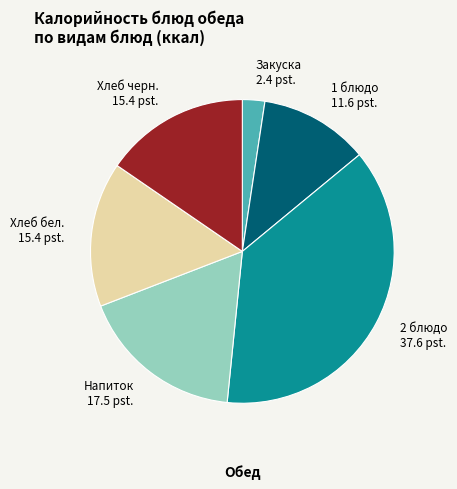

Is the sum of Хлеб черн. and Закуска greater than half?

No